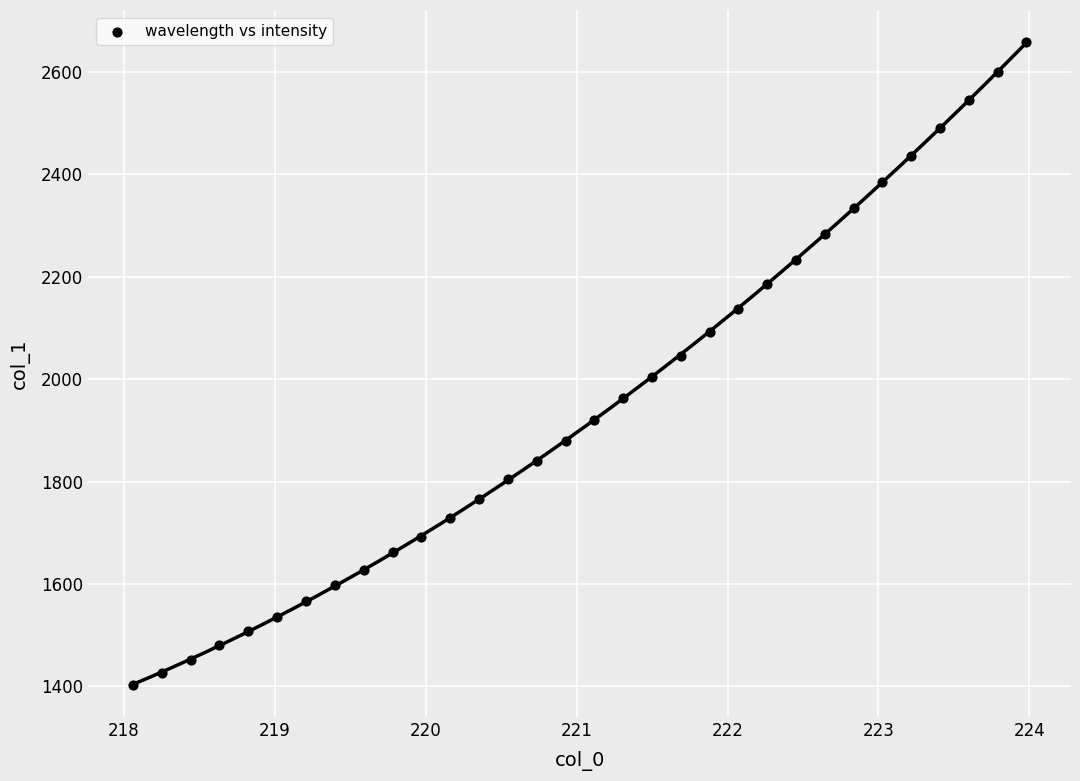

What is the range of X values (max minus min)?

5.9